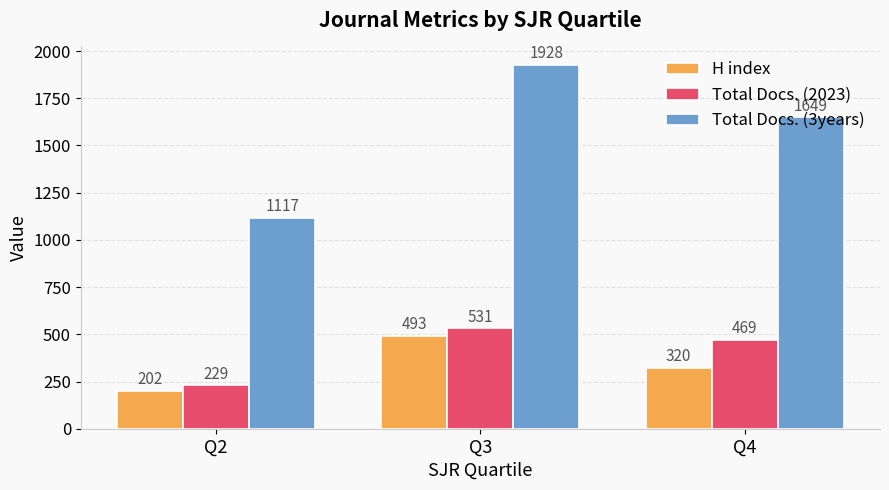

Does the chart contain any negative values?

No